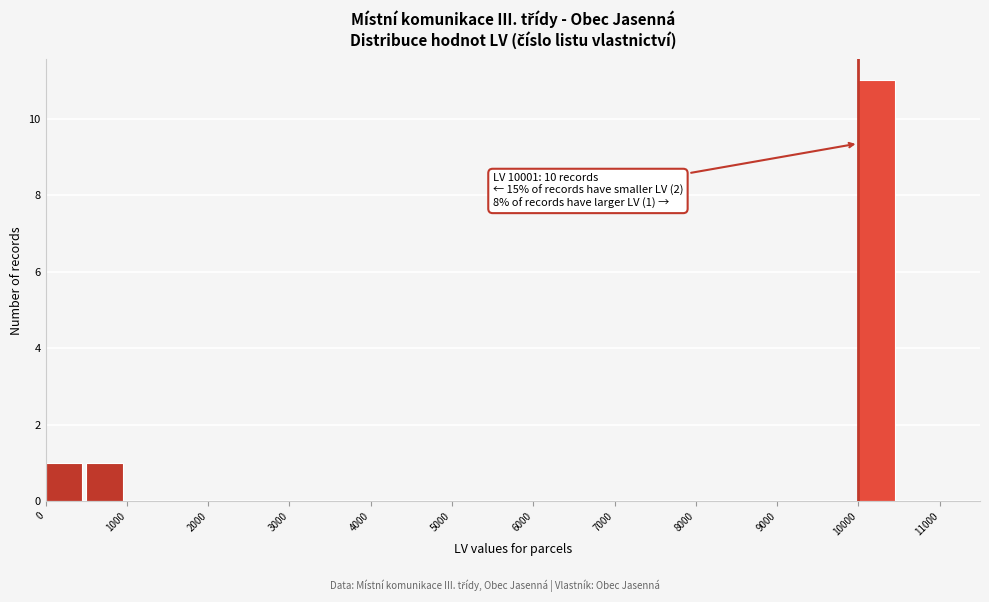

Which range on the x-axis has the tallest bar?

10000 to 10500